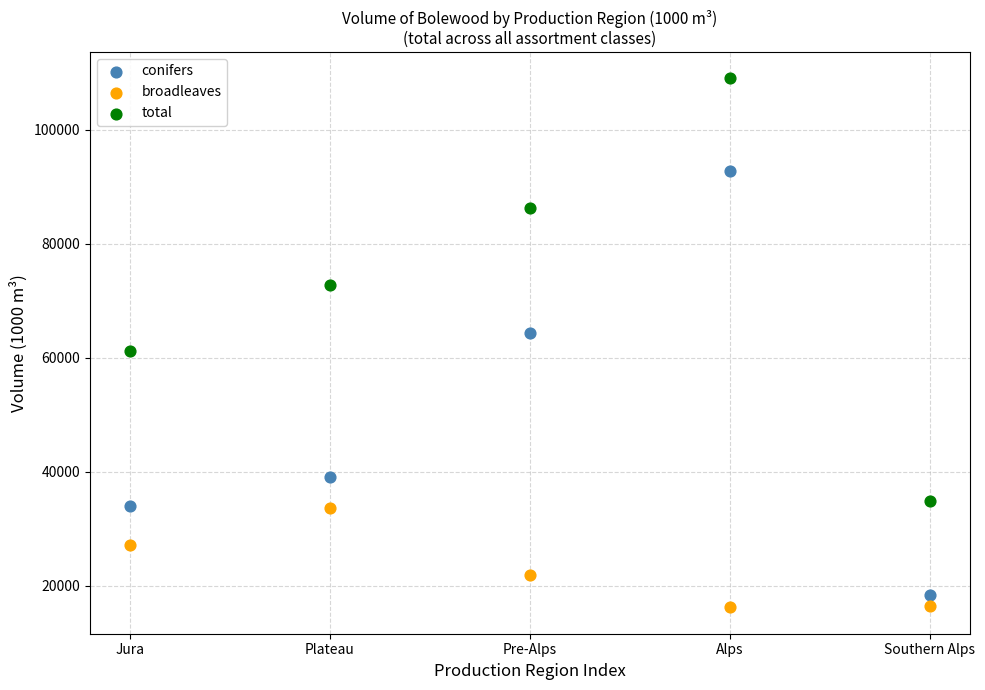

Which series reaches the maximum Y coordinate?

total